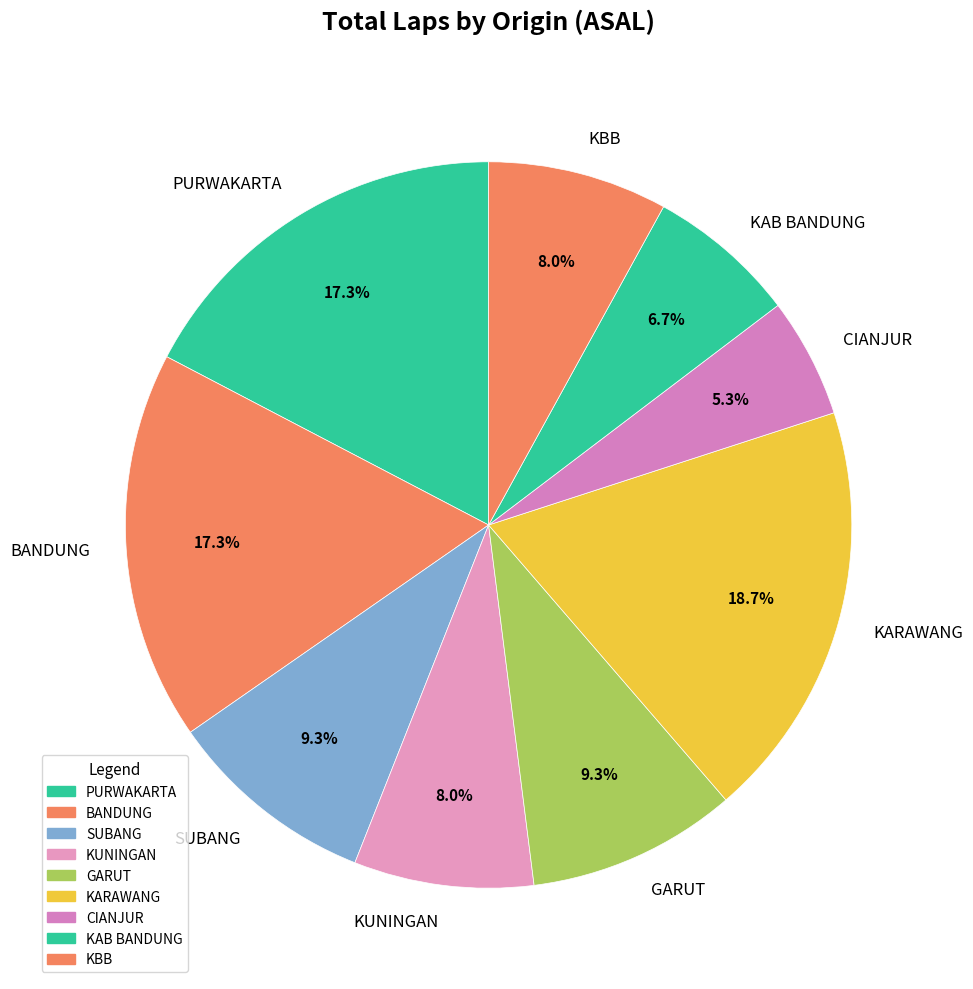

The KUNINGAN slice represents 8% of the pie. True or false?

True